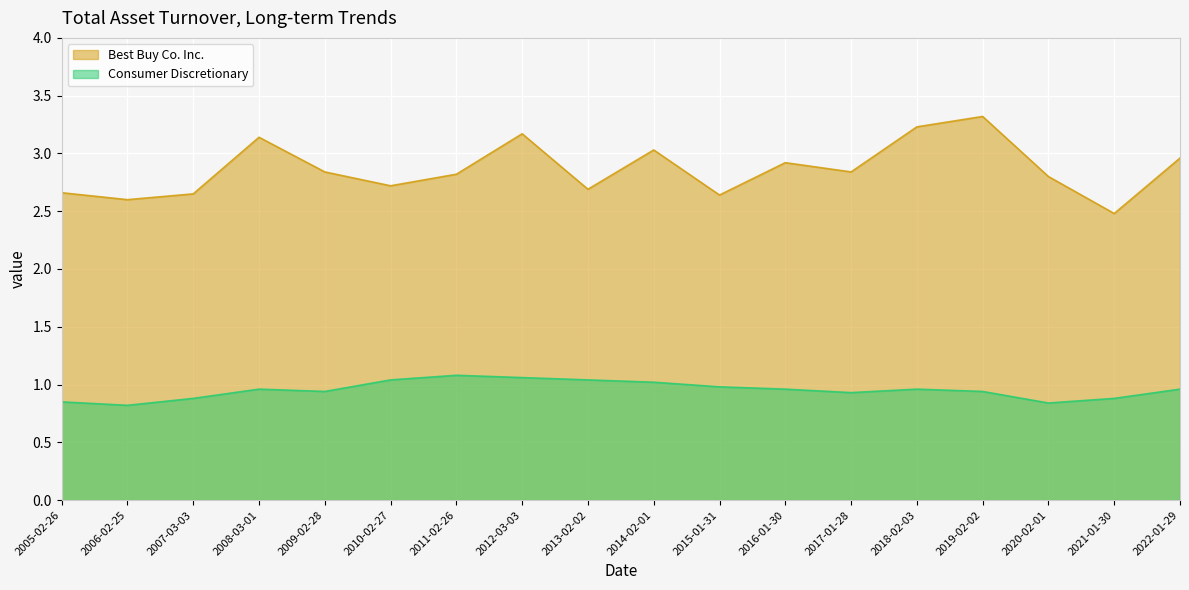

Count the number of categories in the chart.

18